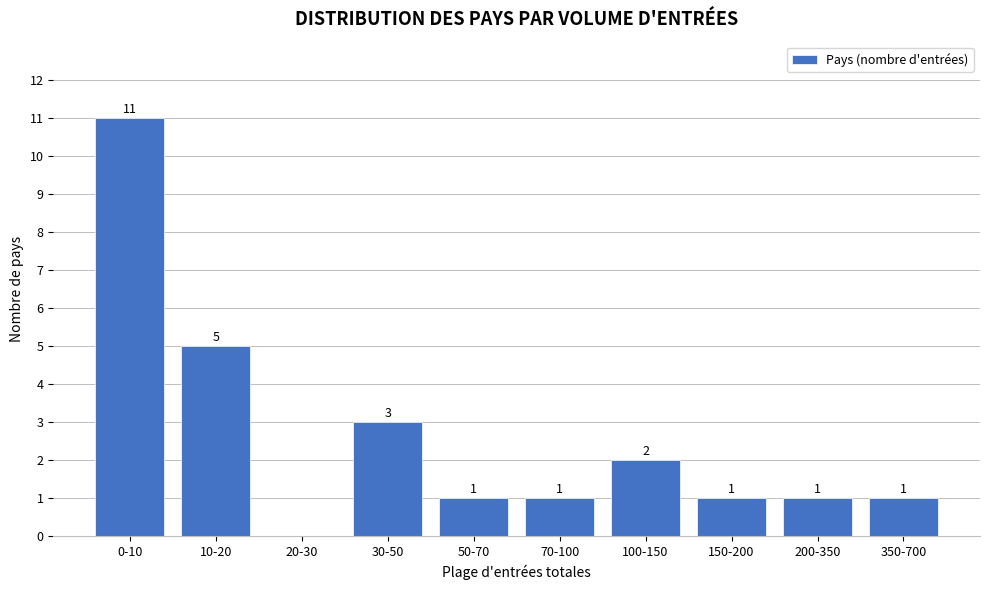

Reading right to left, what are all the values shown in this chart?

350-700=1	200-350=1	150-200=1	100-150=2	70-100=1	50-70=1	30-50=3	20-30=0	10-20=5	0-10=11